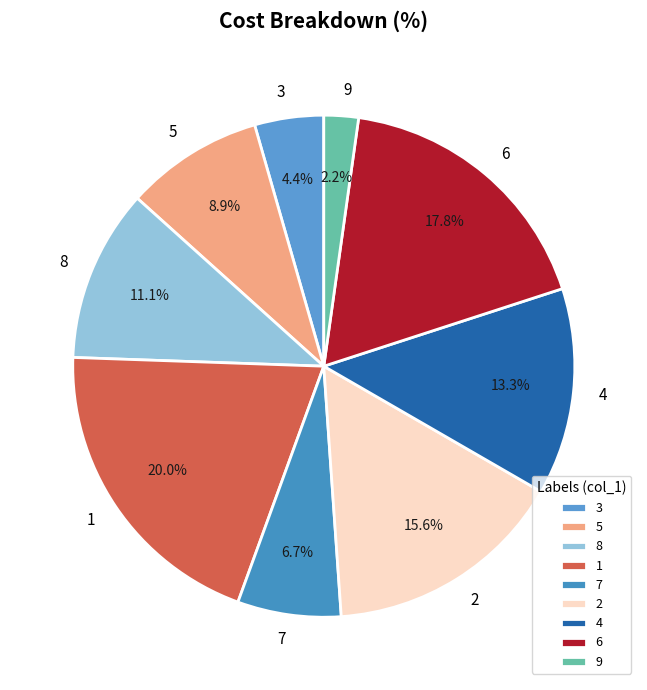

To the nearest percent, what is the average slice percentage?

11%